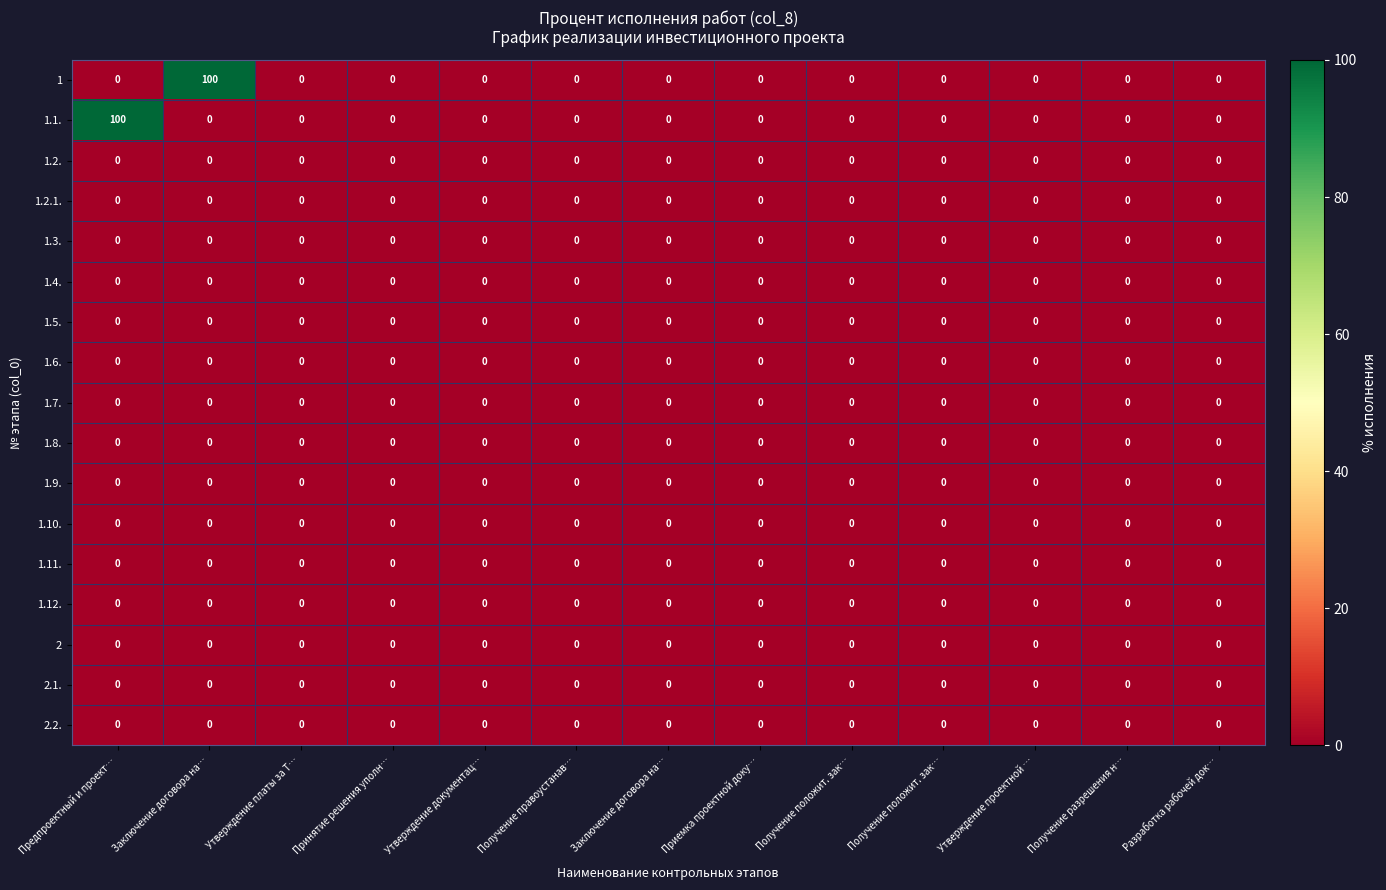

Count the number of categories in the chart.

13